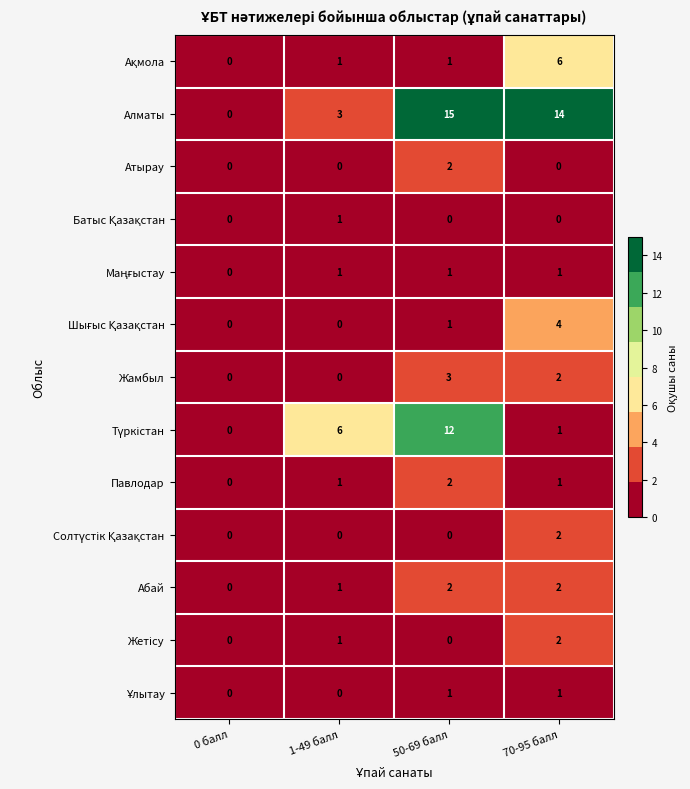

What is the sum of all Алматы values?

32